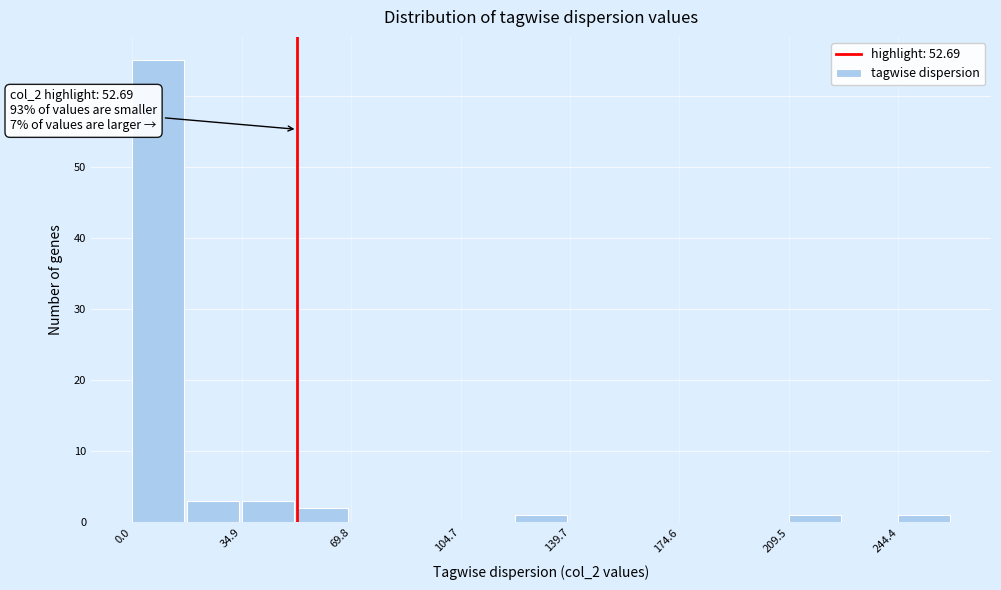

Read against the x-axis, roughly where is the centre of the tallest bar?

10